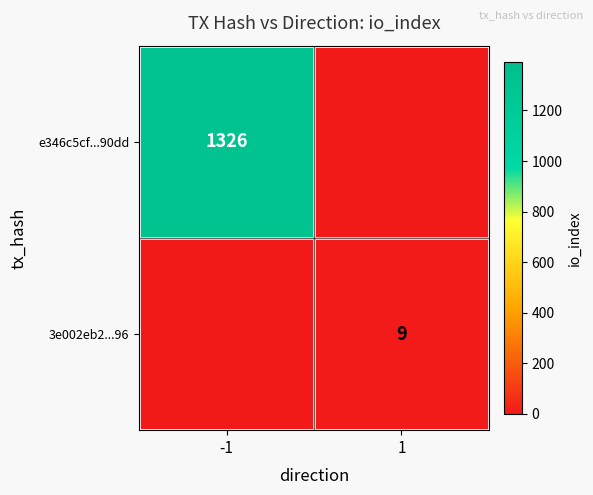

The e346c5cf...90dd series shows 1326 at -1. True or false?

True